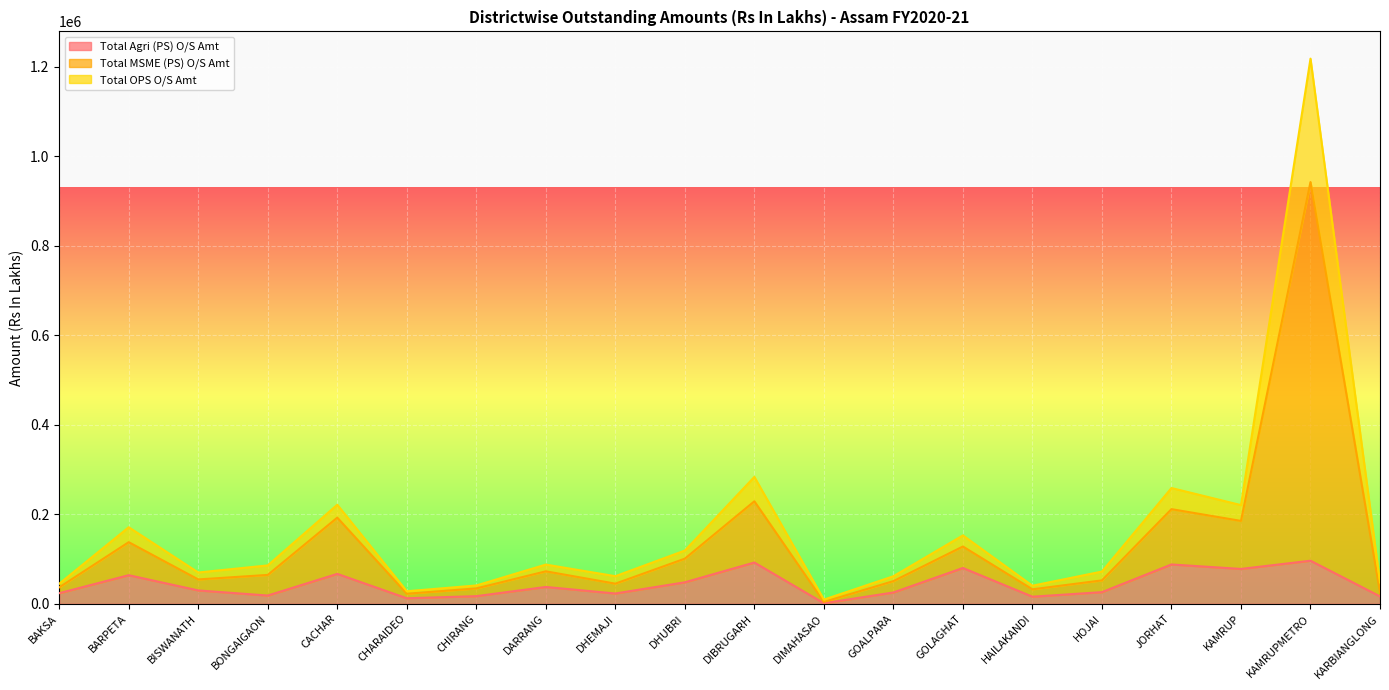

What are all the series names shown in the legend?

Total Agri (PS) O/S Amt, Total MSME (PS) O/S Amt, Total OPS O/S Amt